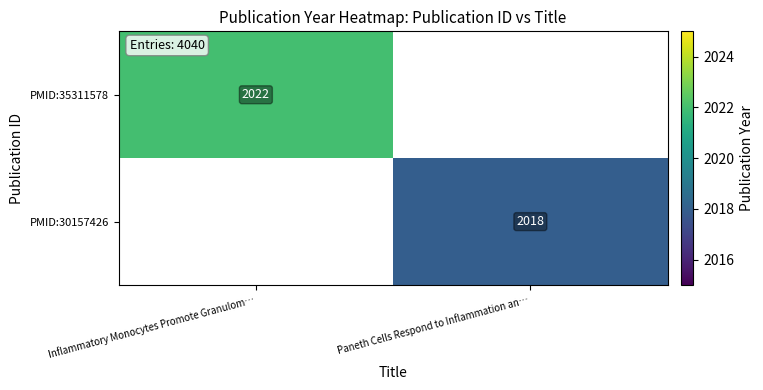

Is it true that PMID:30157426 equals 714.0 at Paneth Cells Respond to Inflammation an…?

False